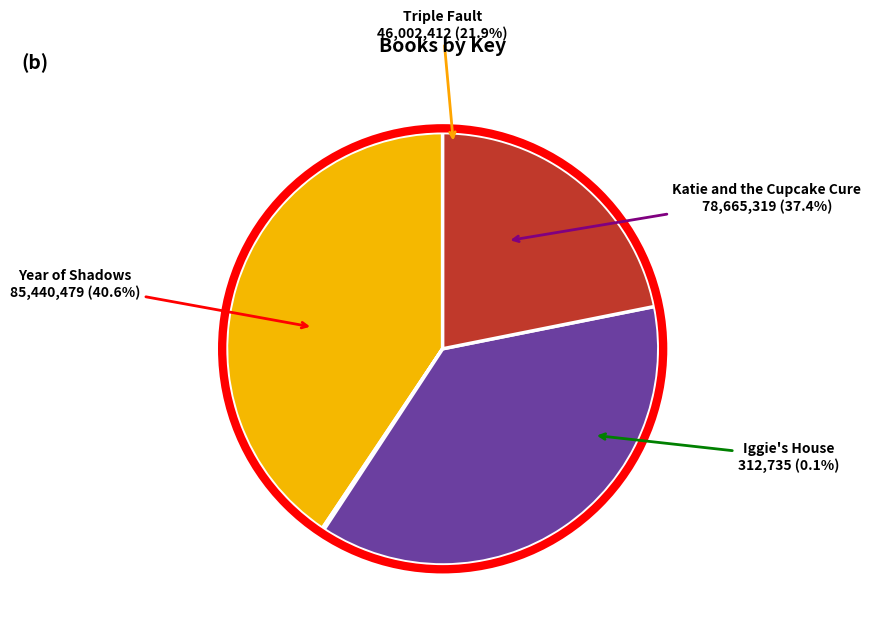

Count the number of slices in the pie.

4